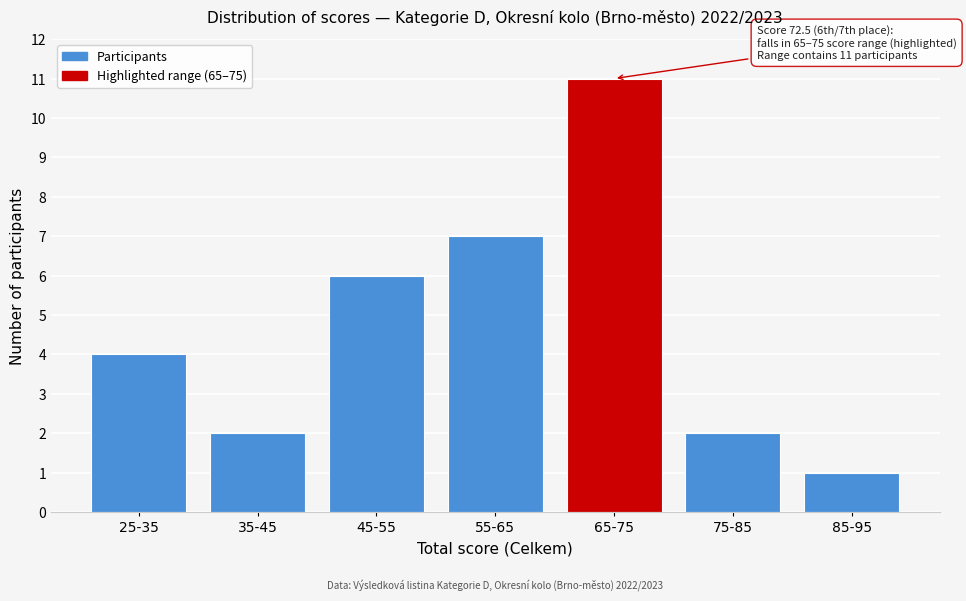

Reading left to right, what are all the values shown in this chart?

25-35=4	35-45=2	45-55=6	55-65=7	65-75=11	75-85=2	85-95=1